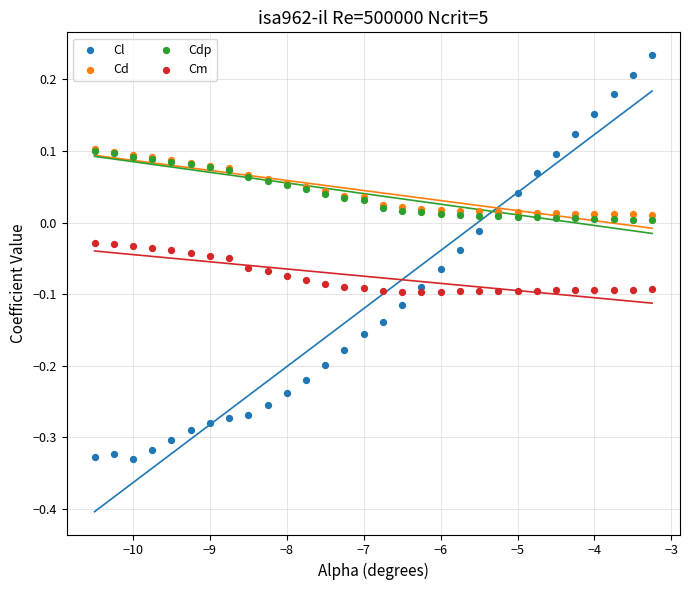

Which series has the widest spread of Y values?

Cl